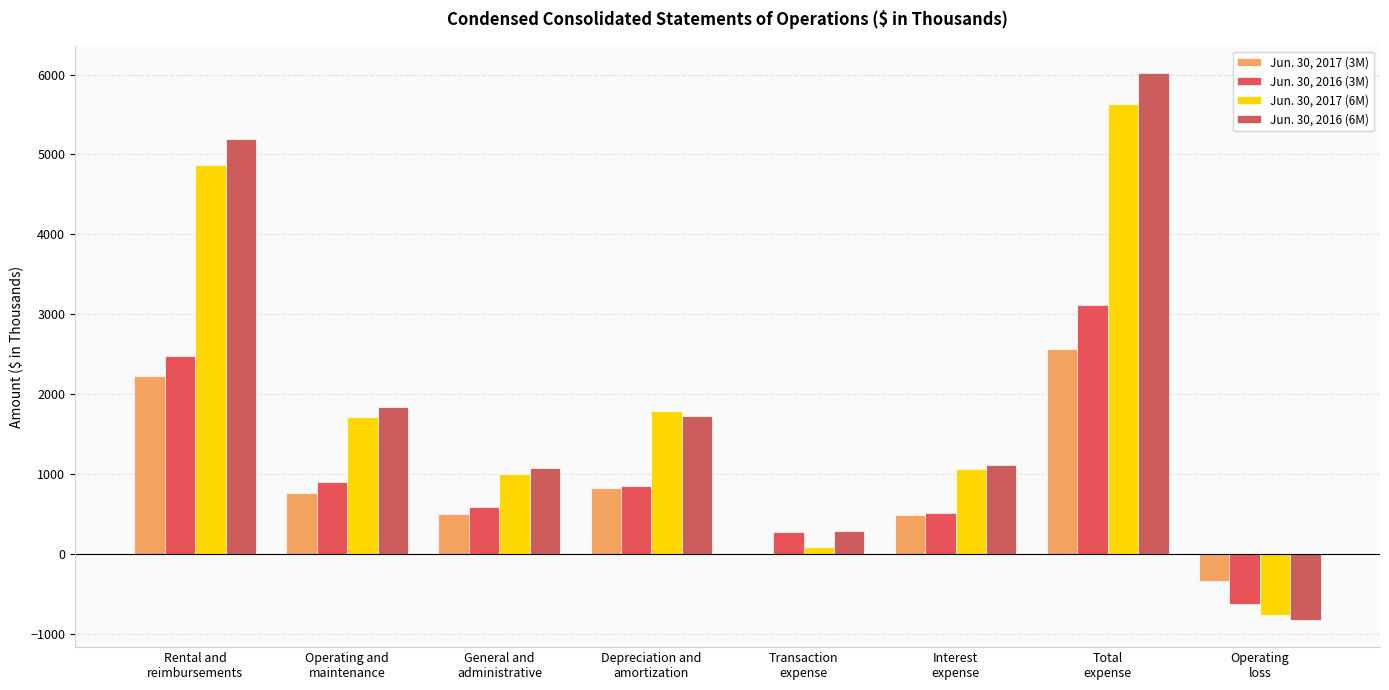

What is the total value across all series at General and
administrative?

3149